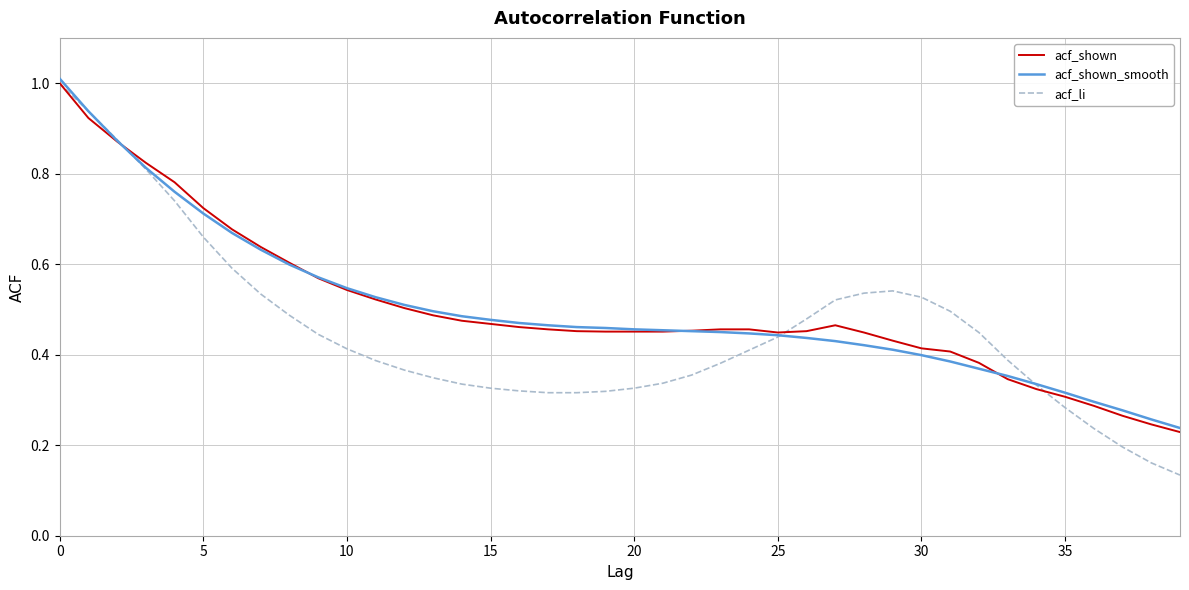

What is the greatest value displayed?

1.0